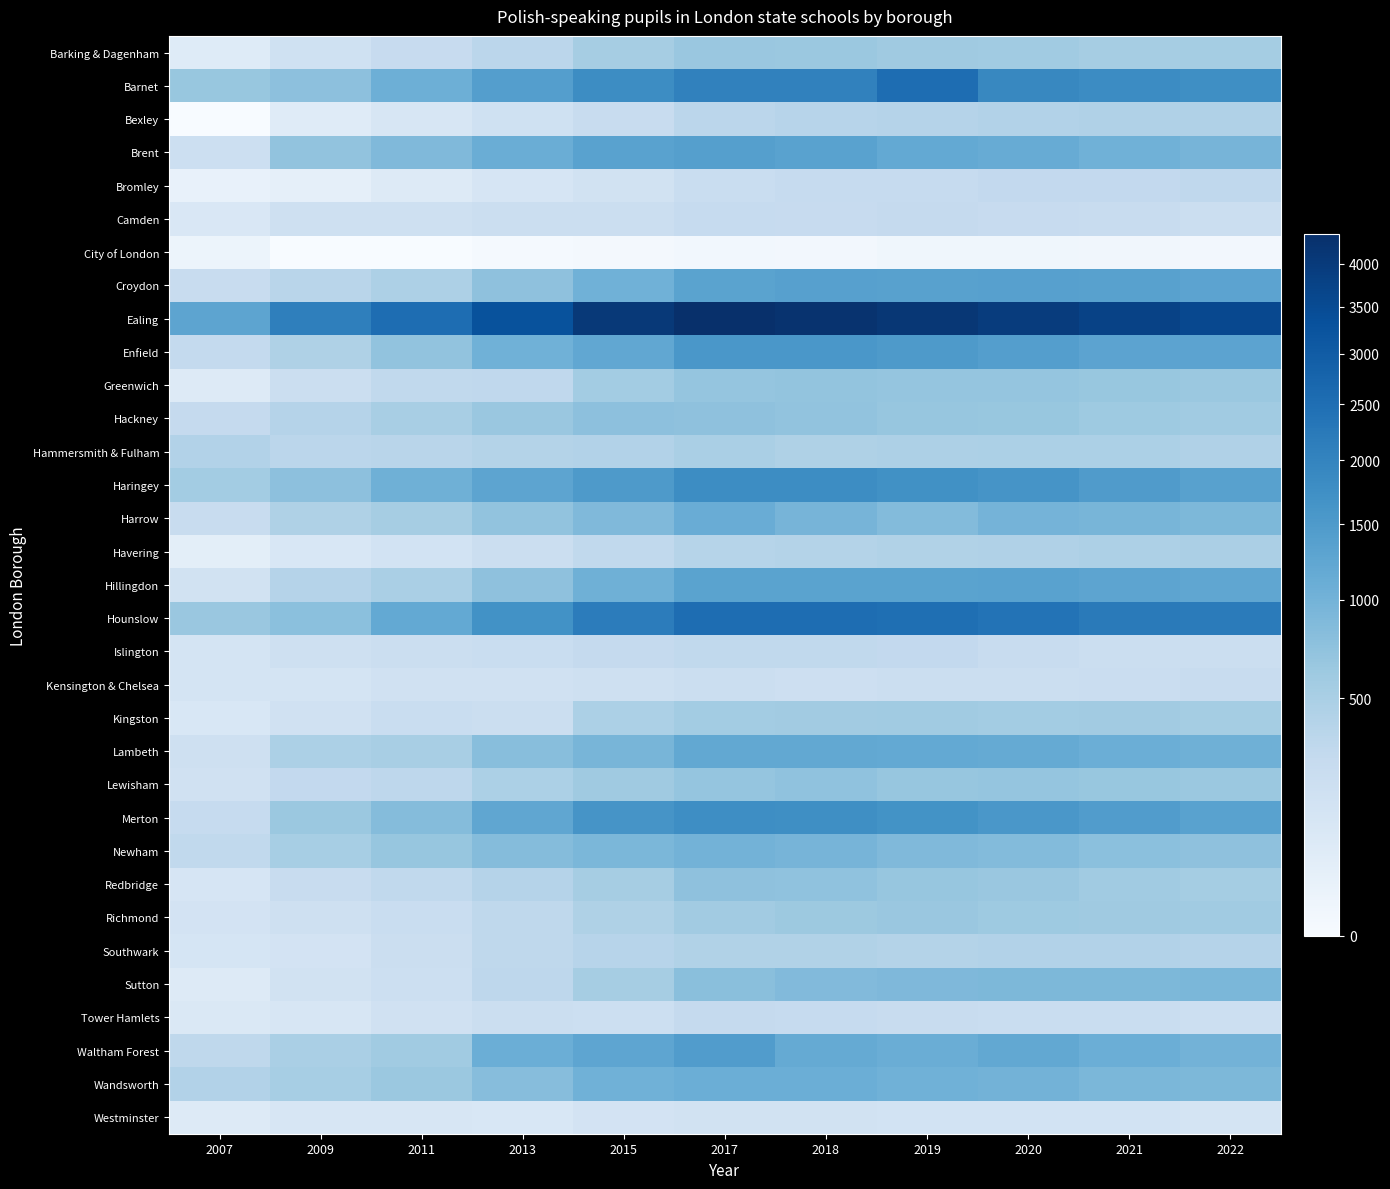

How many distinct data groups are displayed?

33